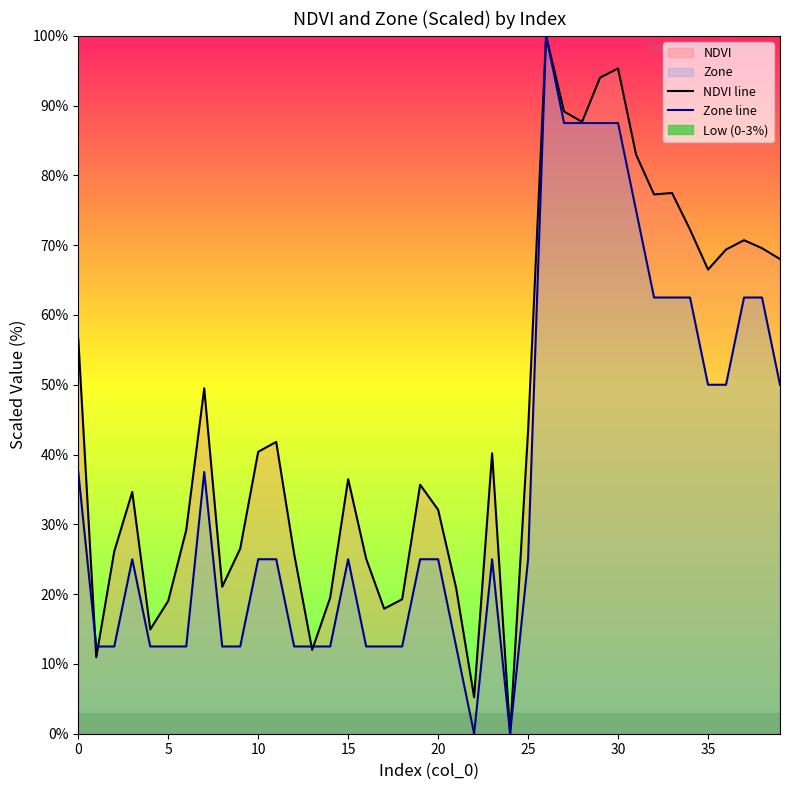

How many positive values does the Zone line series have?

38